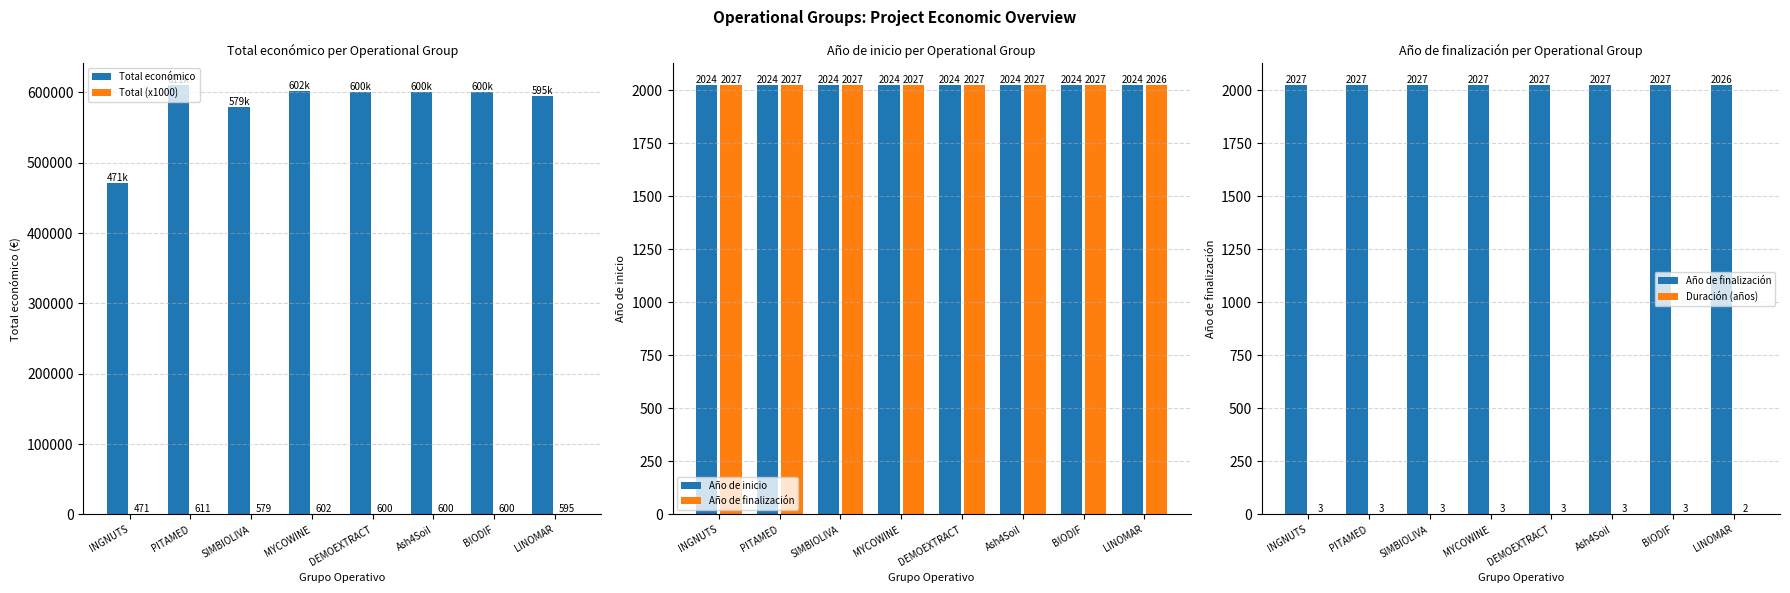

What is the average value of the Total económico series?

582269.3